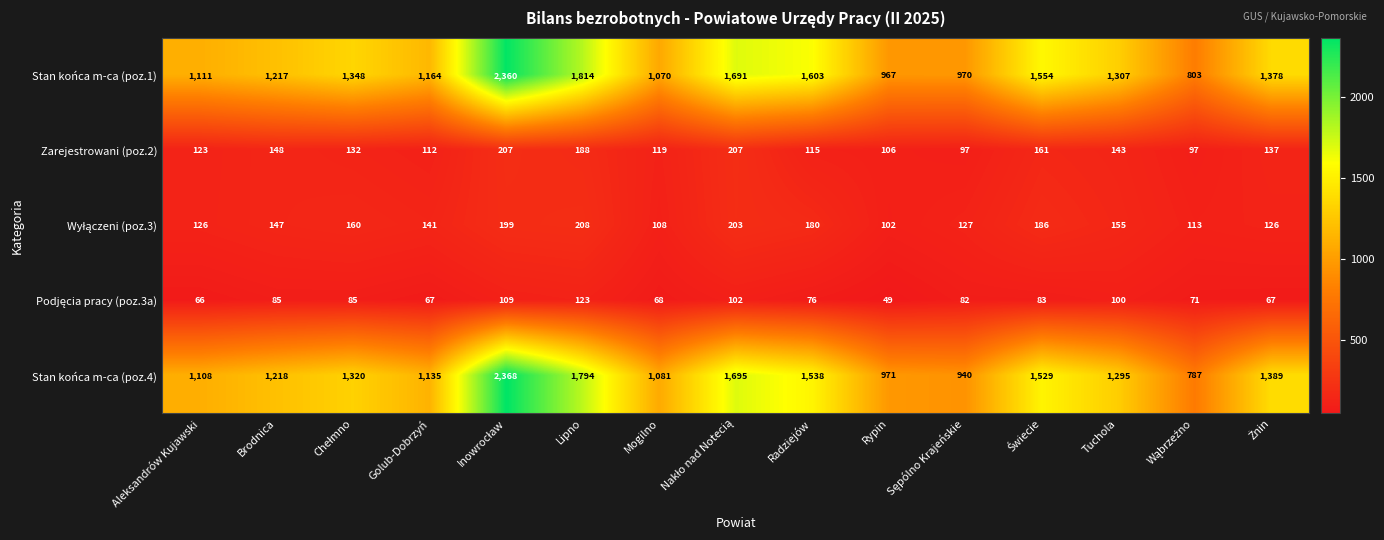

Which series has the largest total across all categories?

Stan końca m-ca (poz.1)